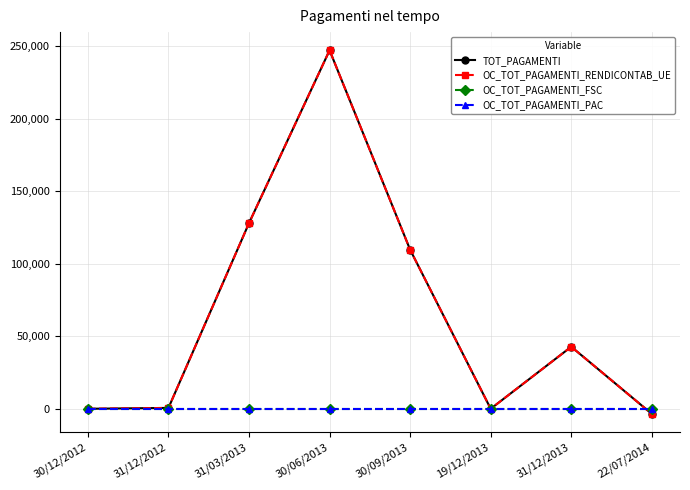

The value of OC_TOT_PAGAMENTI_RENDICONTAB_UE at 30/12/2012 is 82280.5. True or false?

False